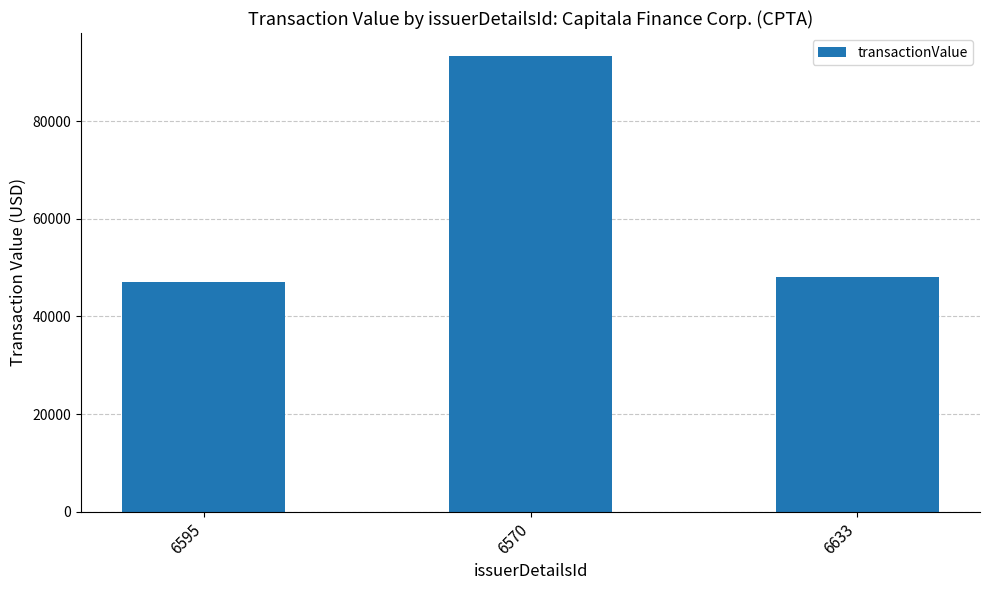

Are the bars horizontal?

No